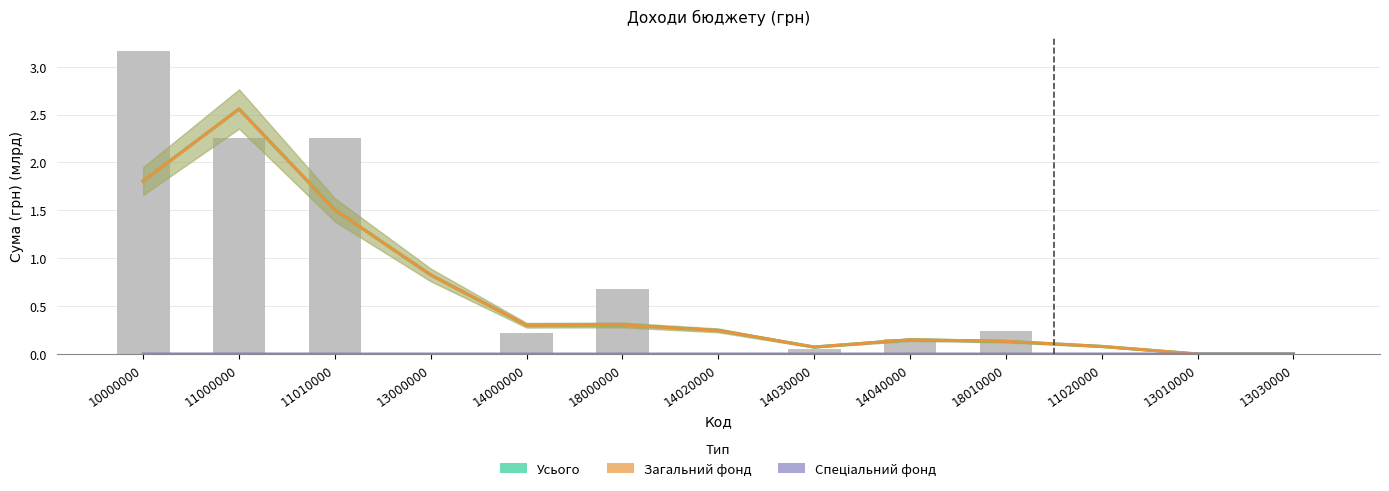

What is the label of the 1st bar from the left?

10000000